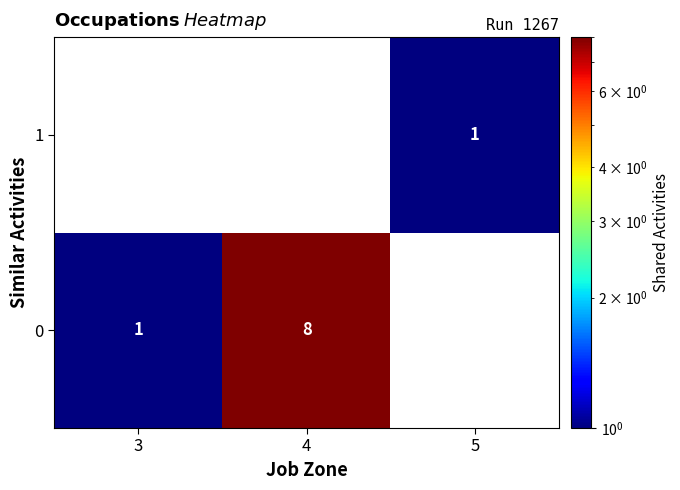

The value of 1 at 5 is 1. True or false?

True